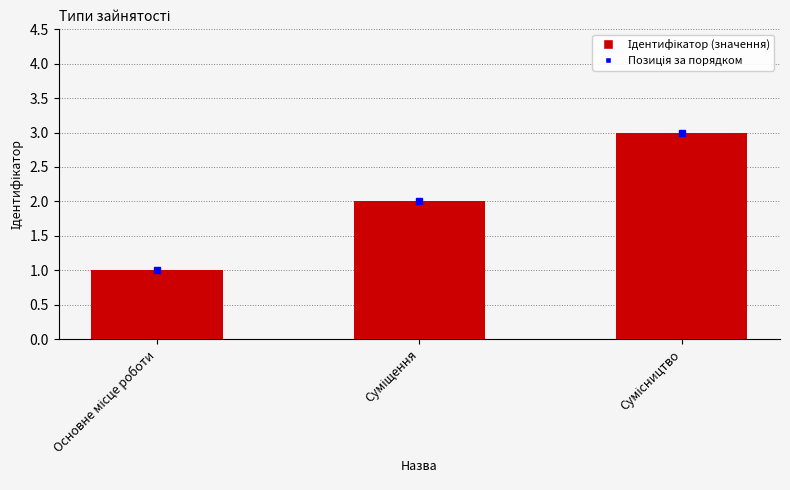

Count the values in the range 1 to 3.

3